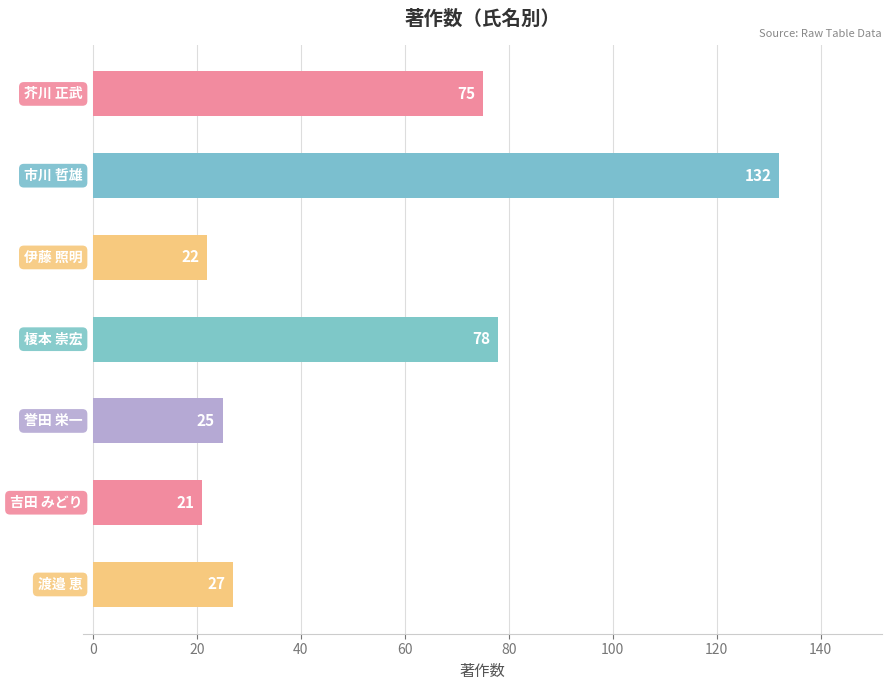

What is the sum of all values?

380